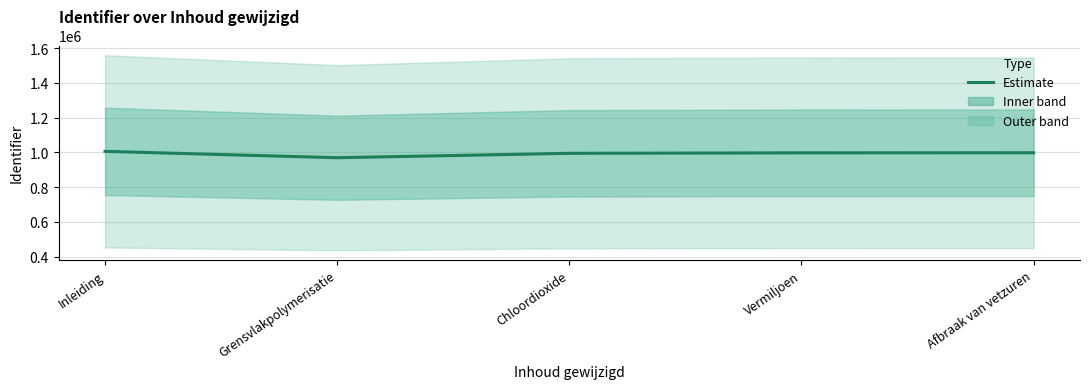

Rank the categories by value from lowest to highest.

Grensvlakpolymerisatie, Chloordioxide, Vermiljoen, Afbraak van vetzuren, Inleiding